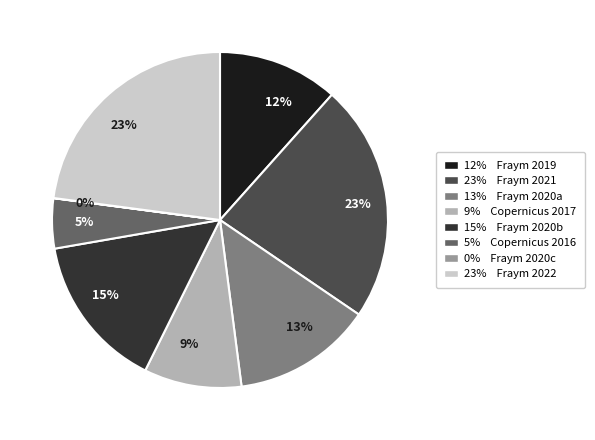

To the nearest percent, what is the average slice percentage?

12%